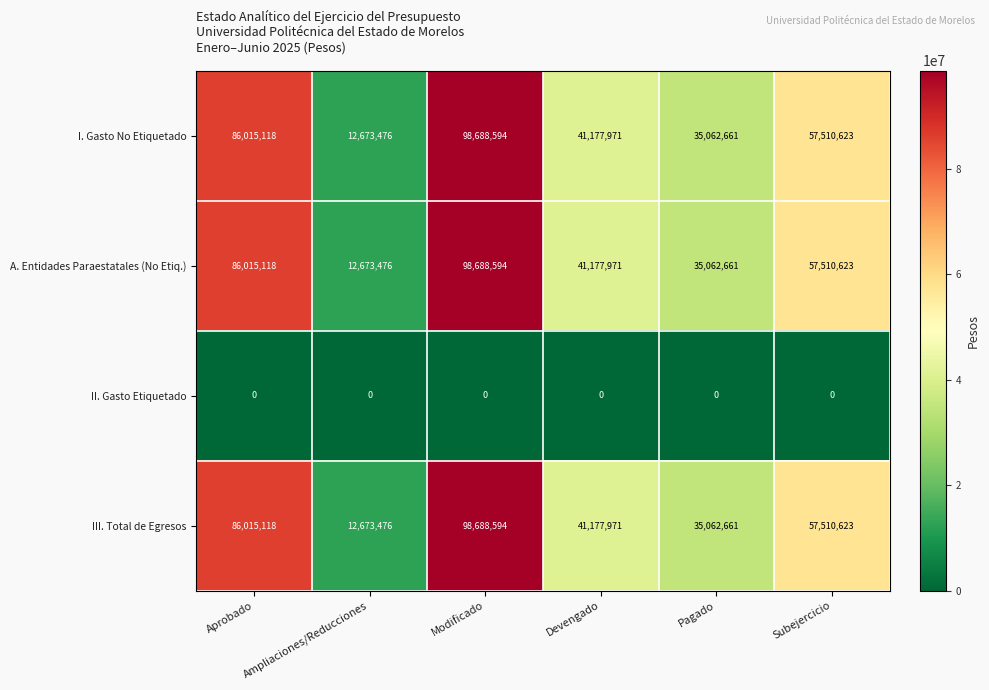

What is the difference between the maximum and minimum values in the A. Entidades Paraestatales (No Etiq.) series?

86015118